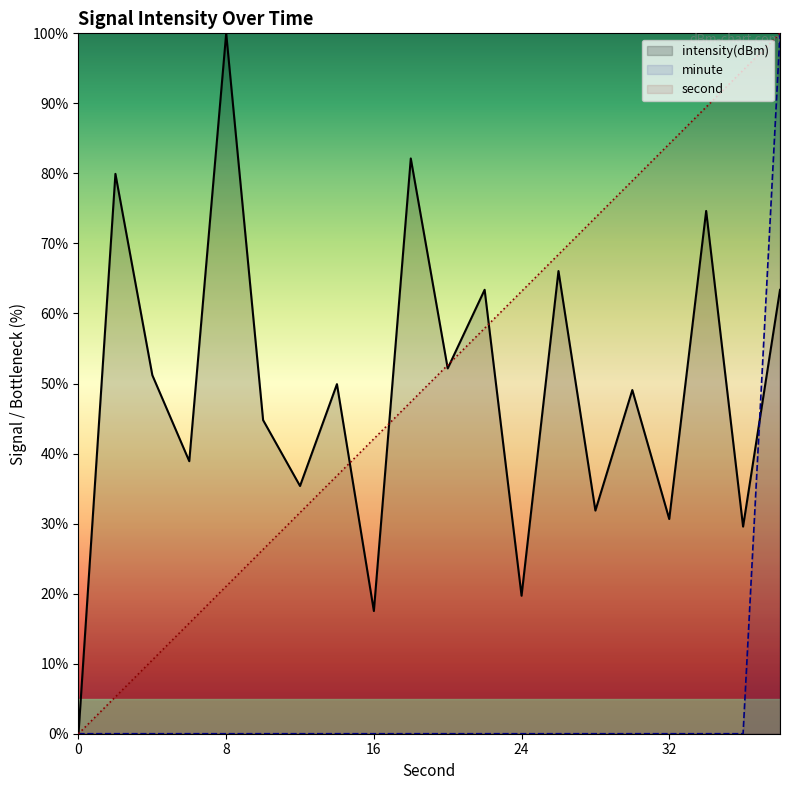

How many positive values does the minute series have?

1